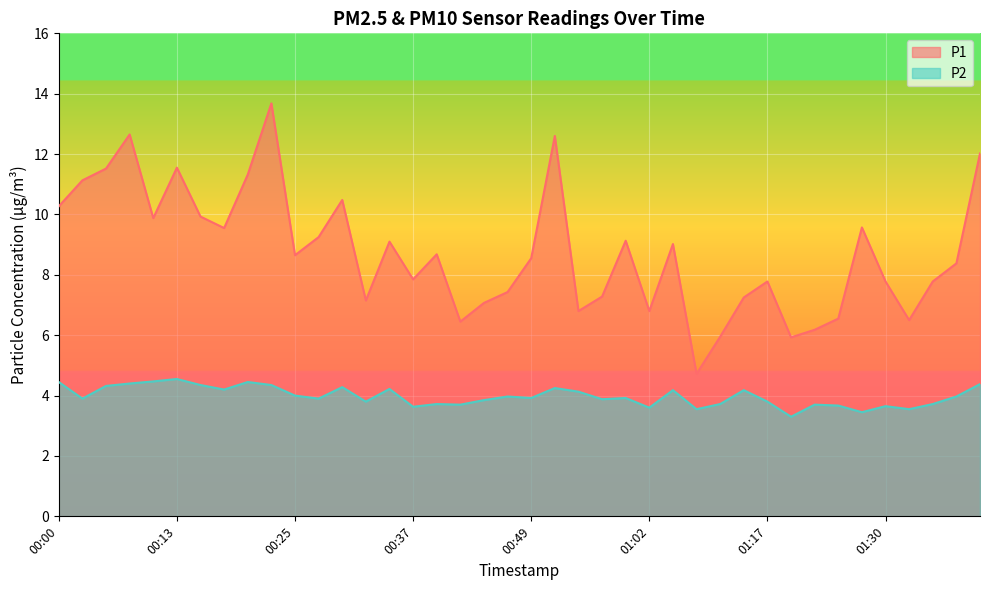

How many lines are shown in the chart?

2